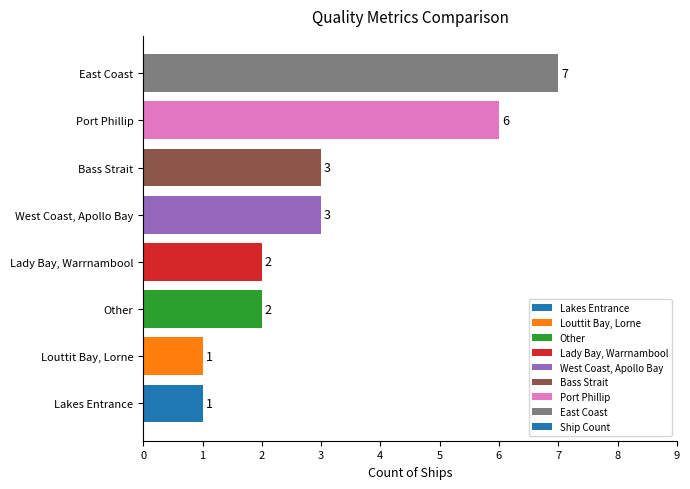

How many values are between 2 and 6?

5